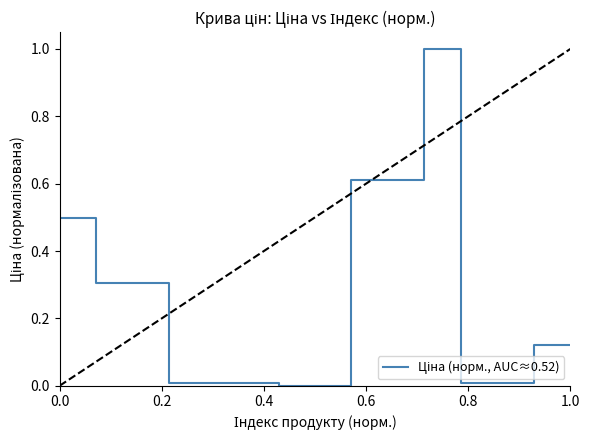

What is the sum of all values?

3.6